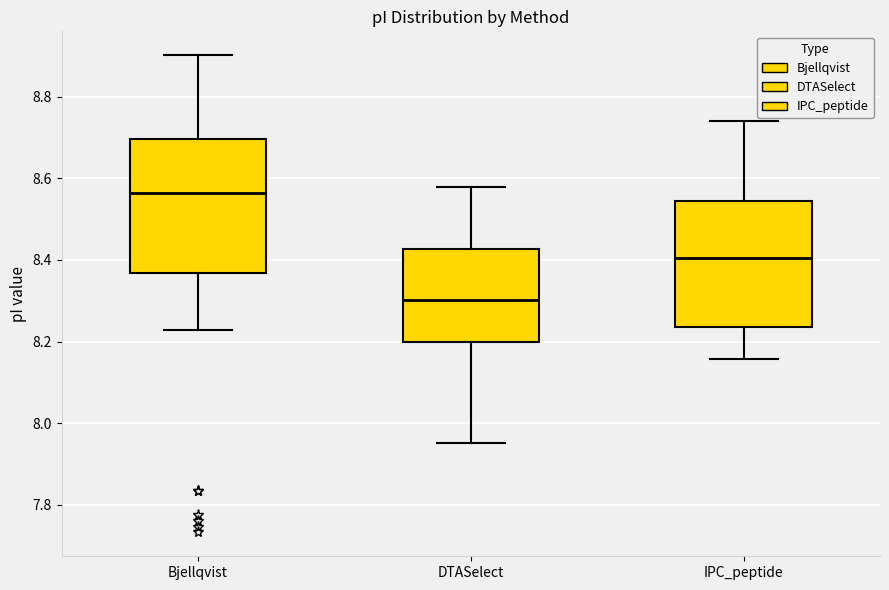

Which box has the lowest median line?

DTASelect